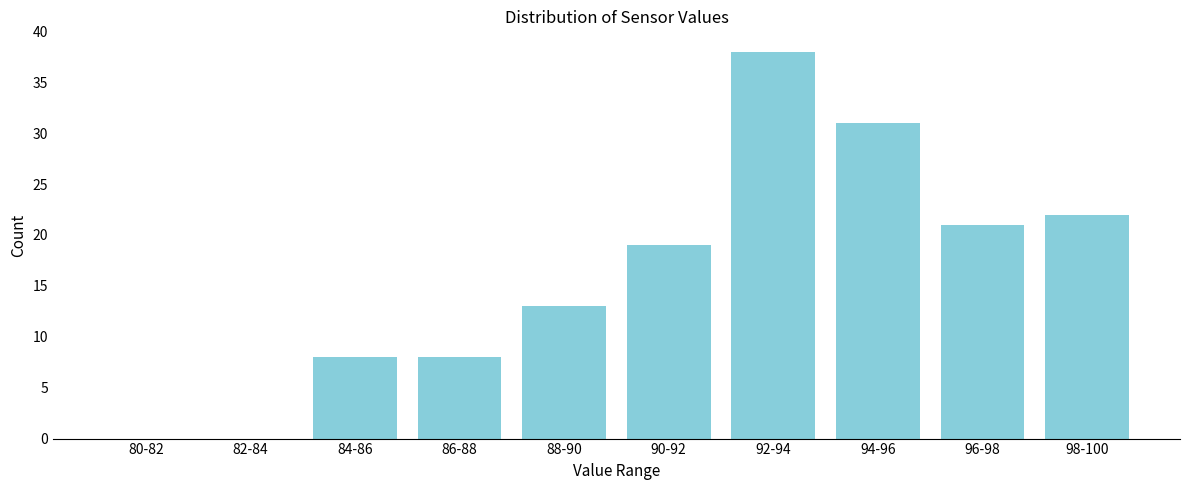

Reading left to right, what are all the values shown in this chart?

80-82=0	82-84=0	84-86=8	86-88=8	88-90=13	90-92=19	92-94=38	94-96=31	96-98=21	98-100=22